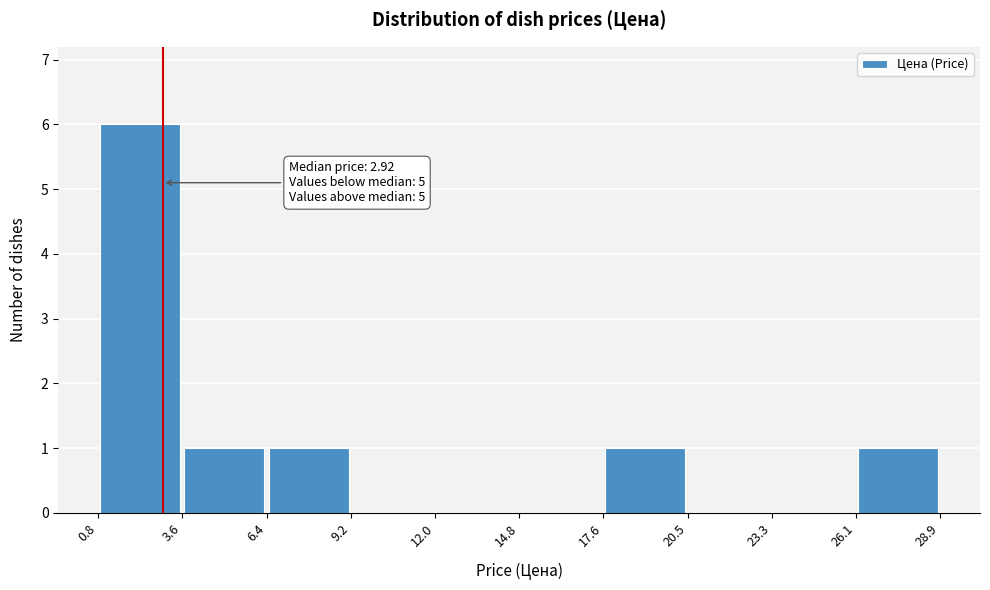

Which range on the x-axis has the tallest bar?

0.8 to 3.6